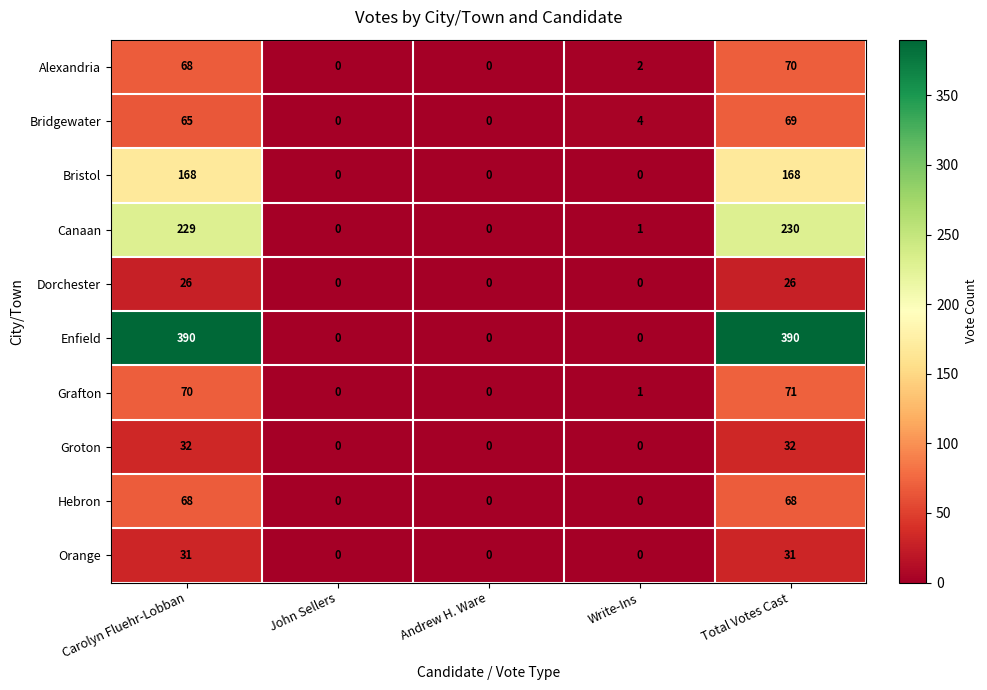

Which series has the largest total across all categories?

Enfield